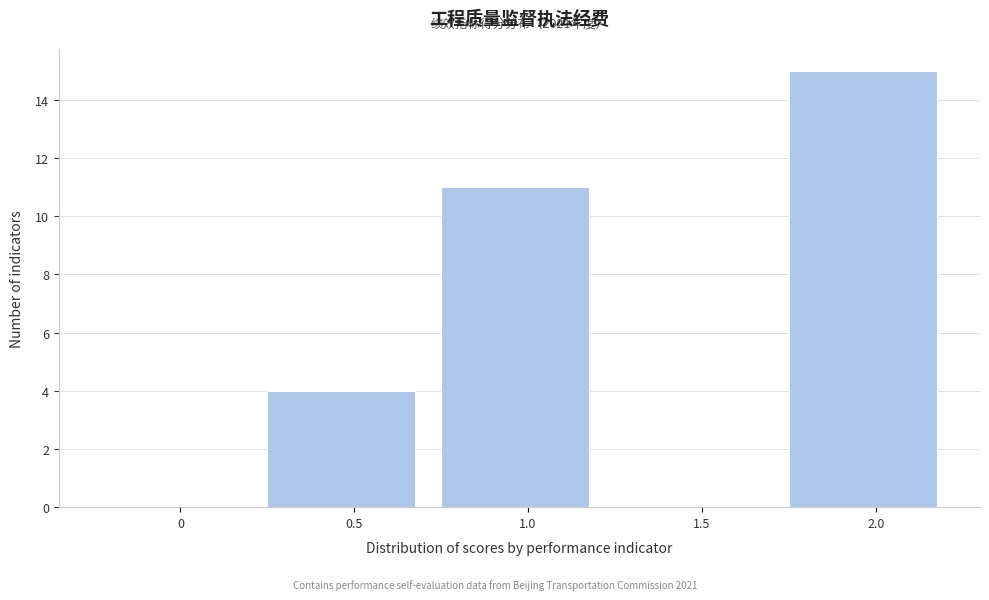

Reading left to right, transcribe all the data shown in this chart.

0=0	0.5=4	1.0=11	1.5=0	2.0=15